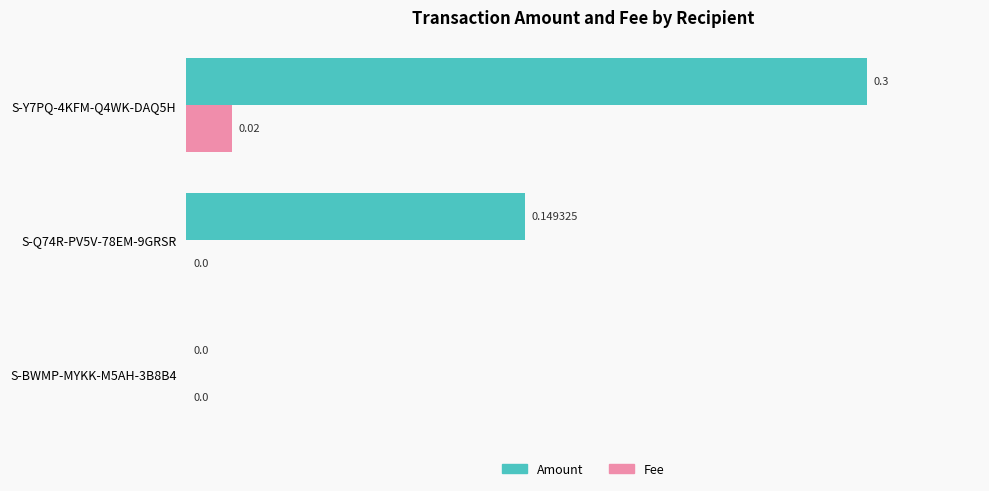

What are all the series names shown in the legend?

Amount, Fee